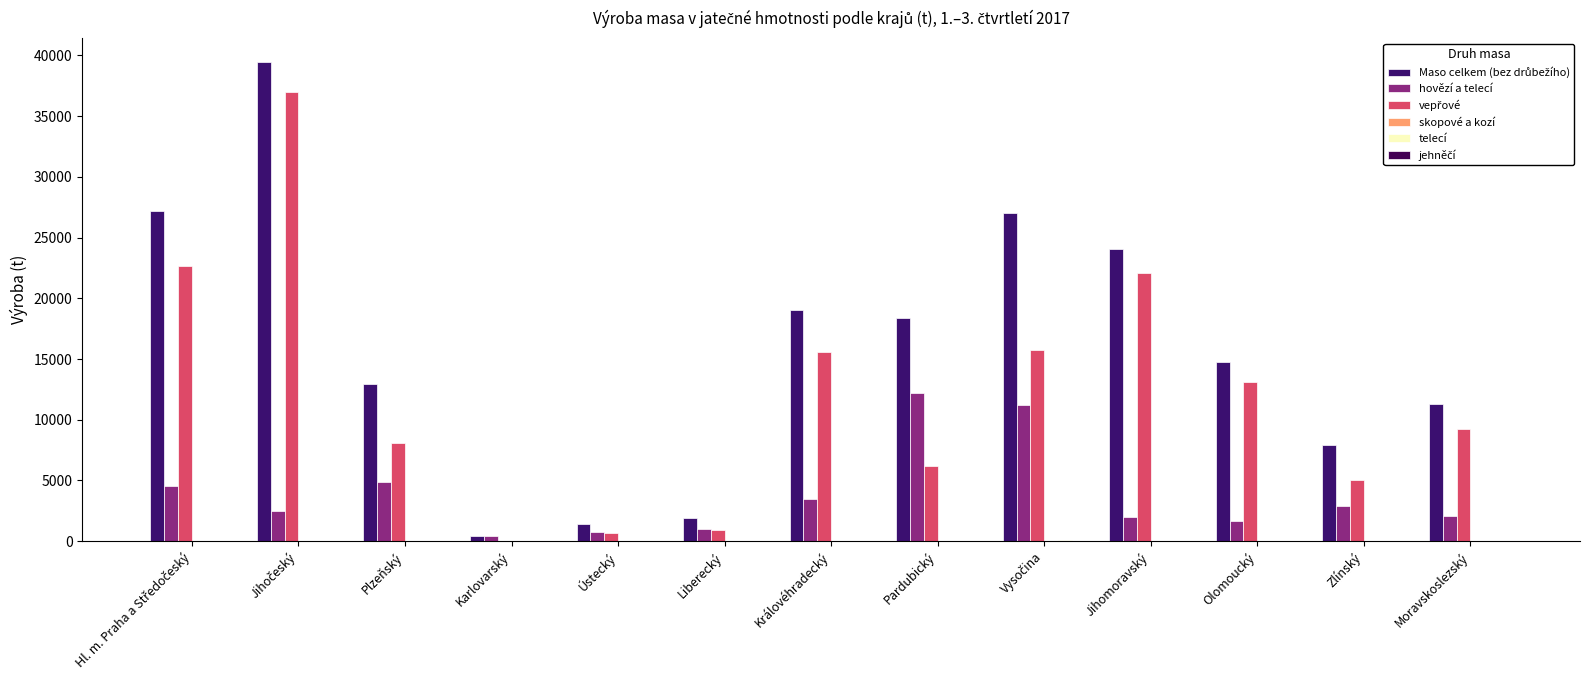

Which series has the largest total across all categories?

Maso celkem (bez drůbežího)